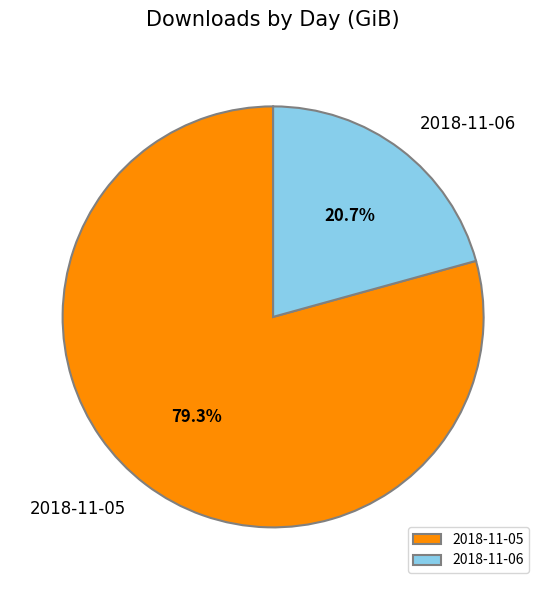

To the nearest percent, what portion does 2018-11-05 represent?

79%